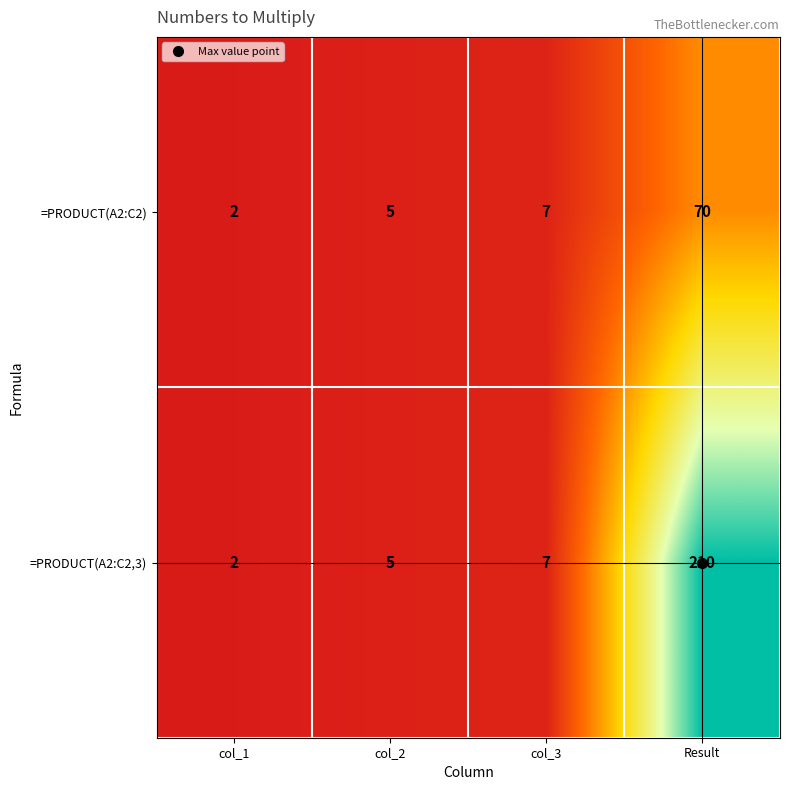

How many series are shown in this chart?

2